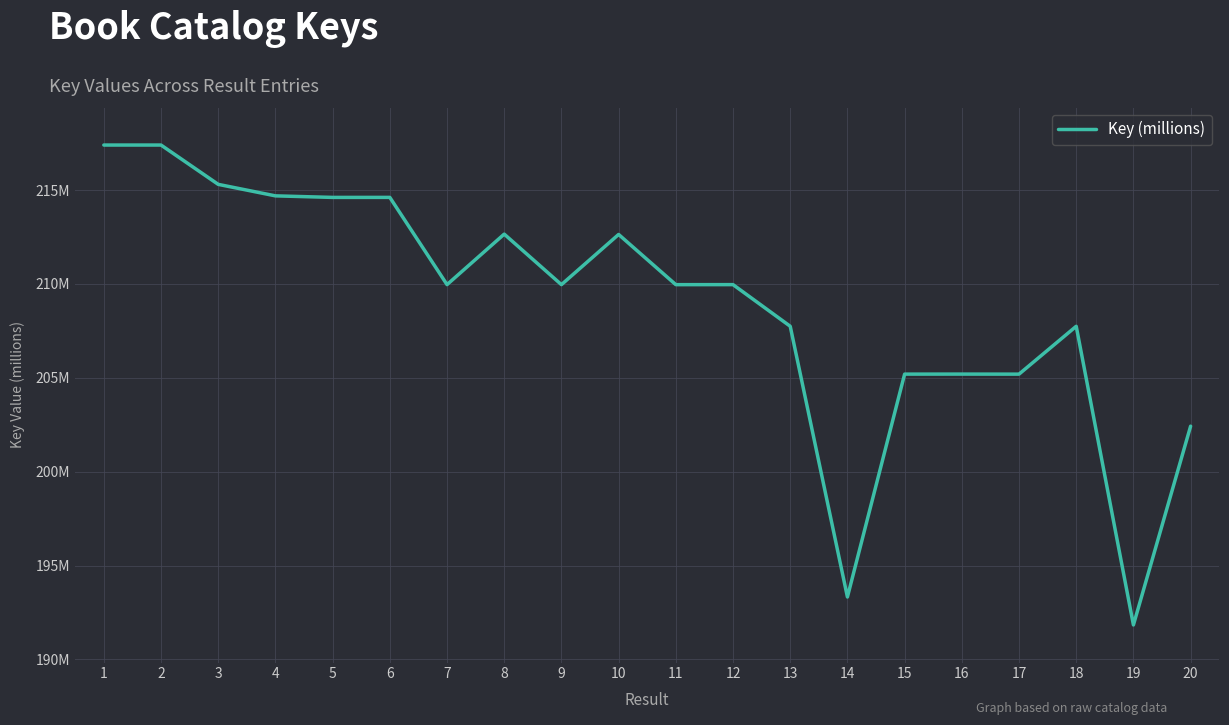

Is this an area chart (filled region under the line)?

No